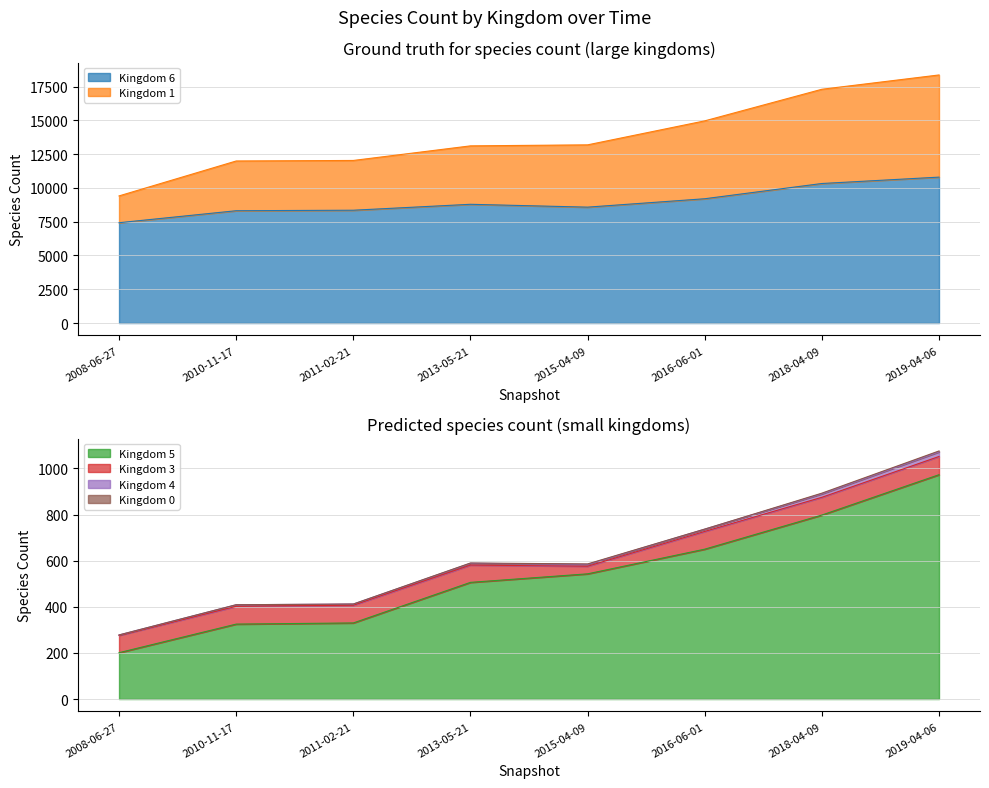

How many interior local valleys does the Kingdom 6 series have?

1